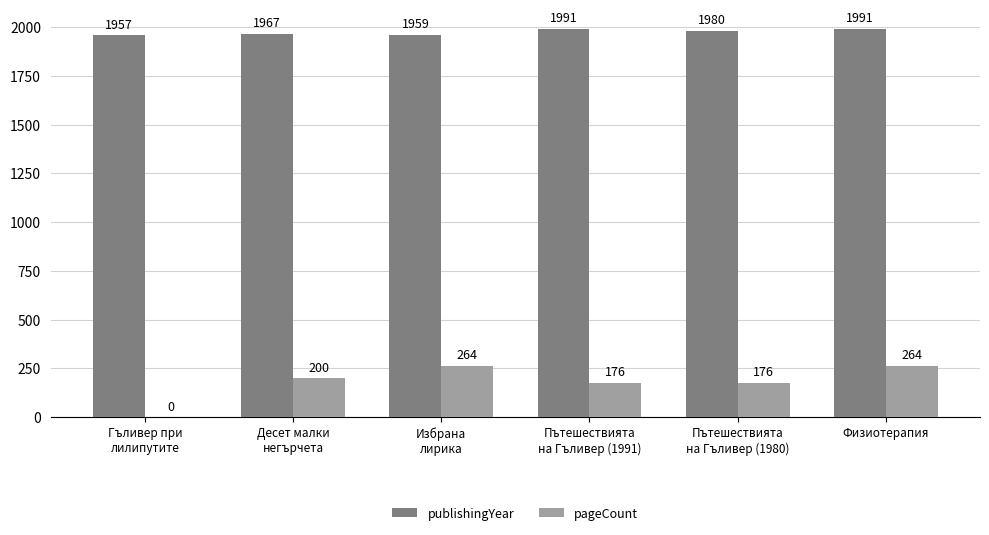

How many groups of bars are there?

6